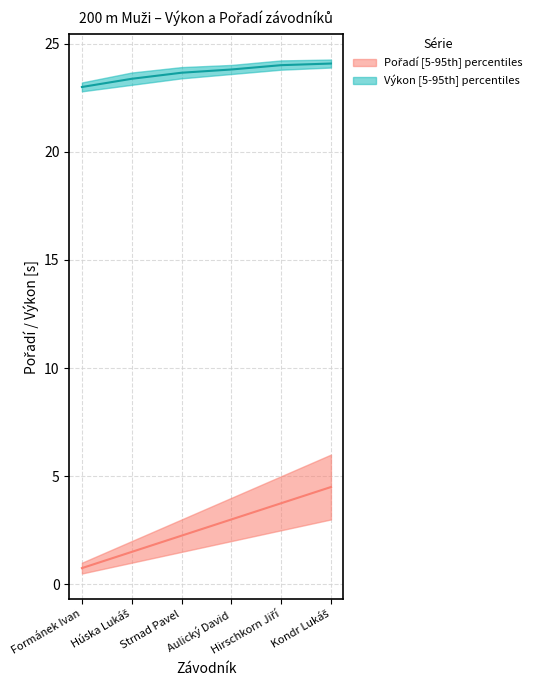

What is the label of the 2nd point from the right?

Hirschkorn Jiří